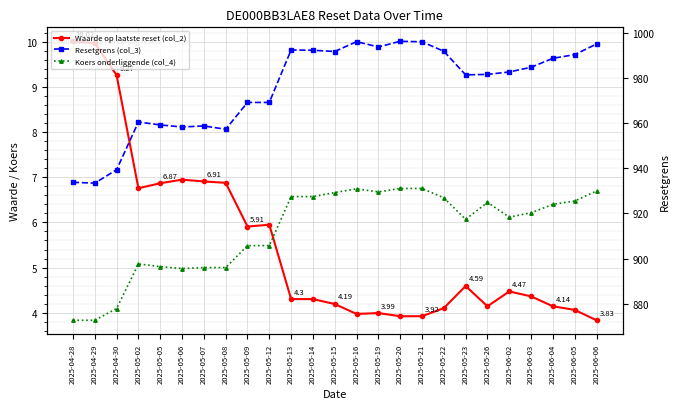

How many distinct data groups are displayed?

3